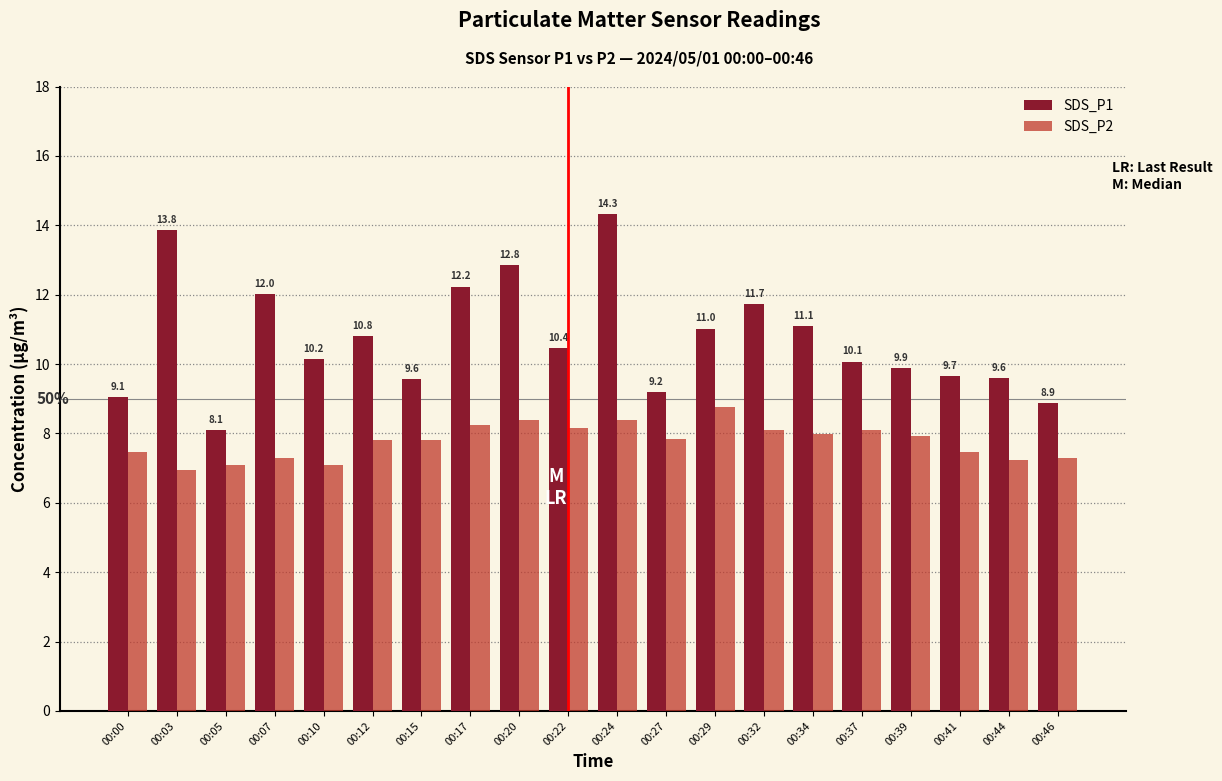

What is the greatest value displayed?

14.3